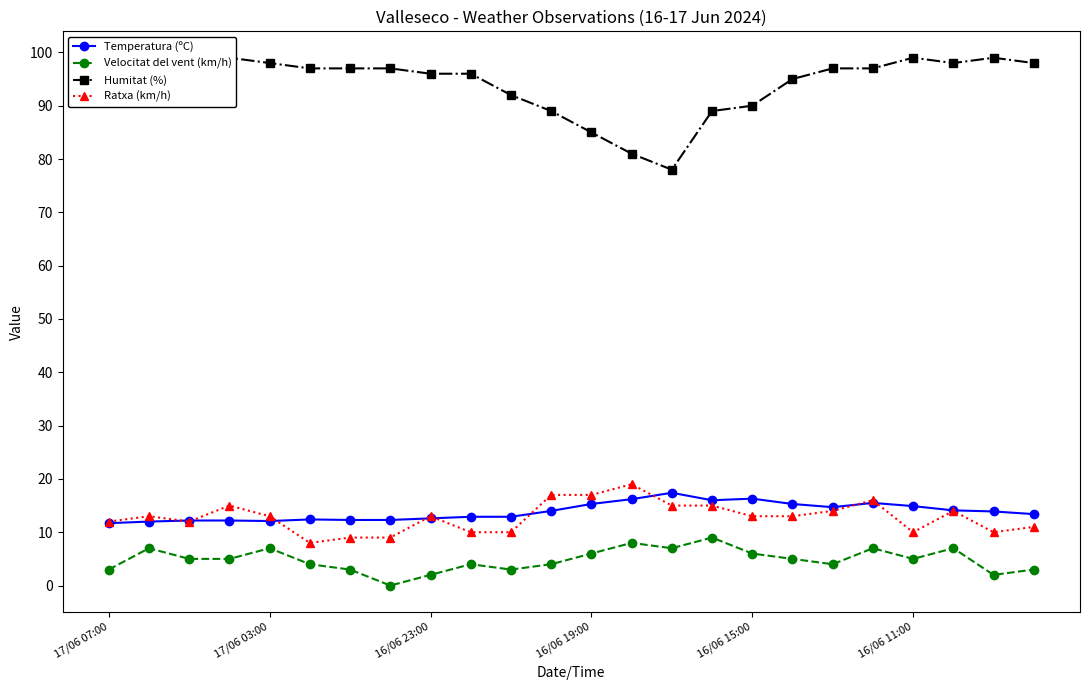

Which series has the largest total across all categories?

Humitat (%)